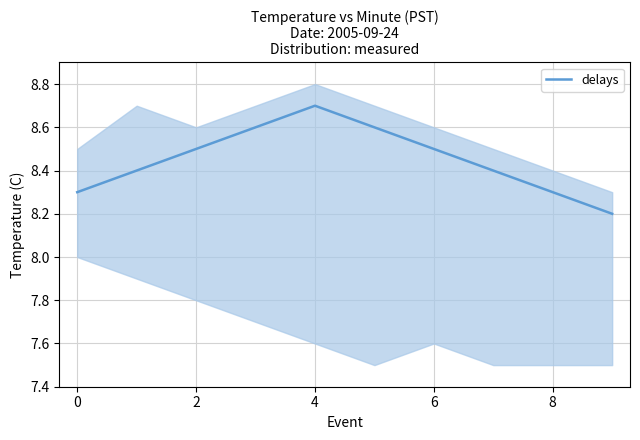

The value of delays at 6 is 8.5. True or false?

True